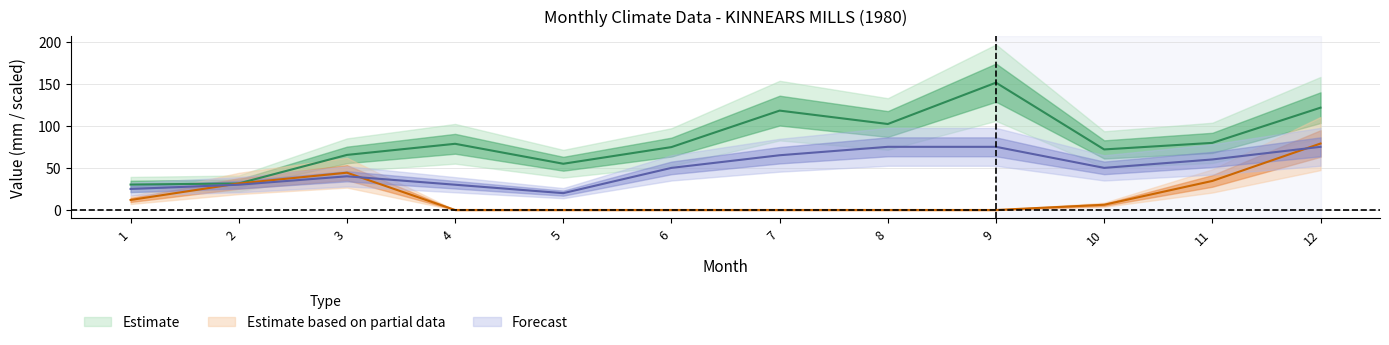

Which series has the largest range (max minus min)?

P